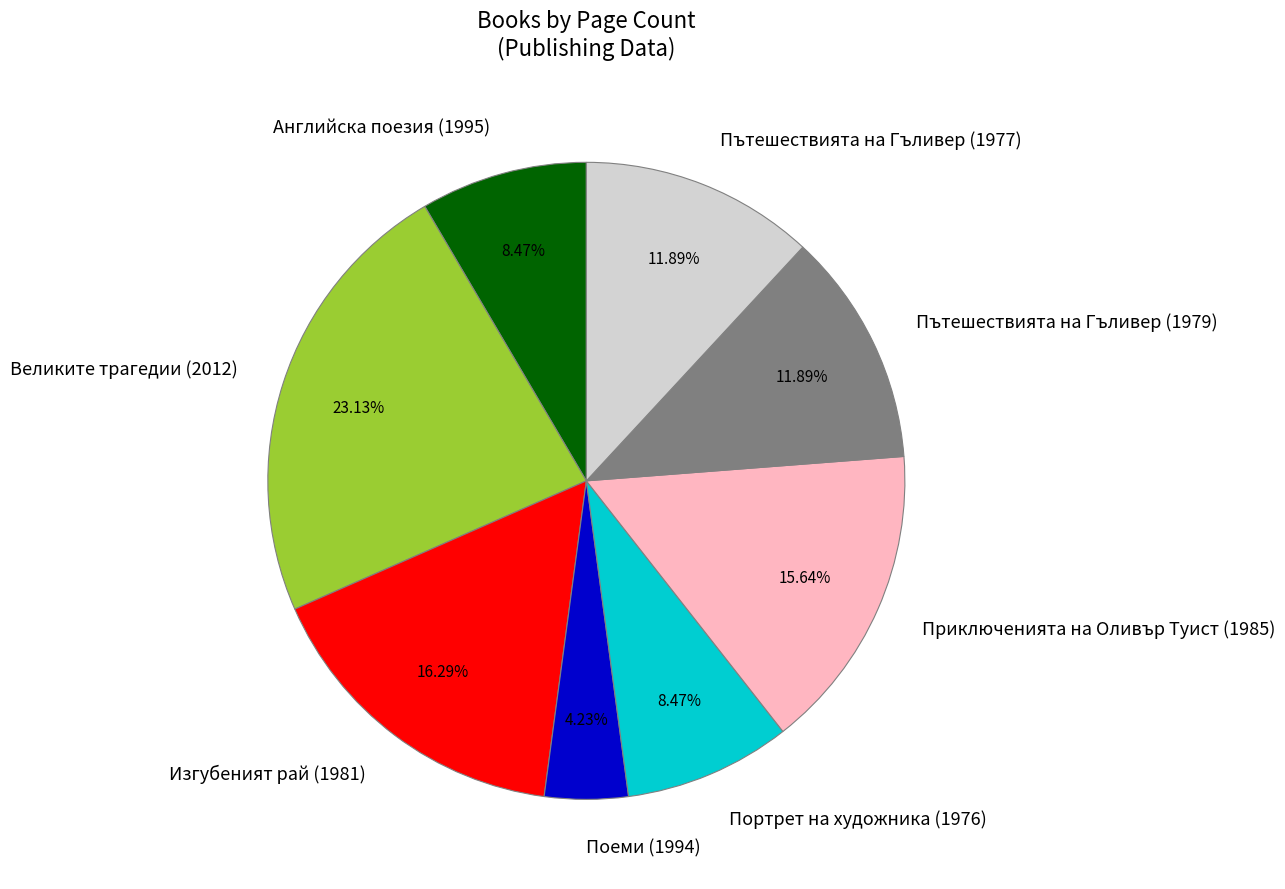

To the nearest percent, what is the difference between the largest and smallest slice percentages?

19%